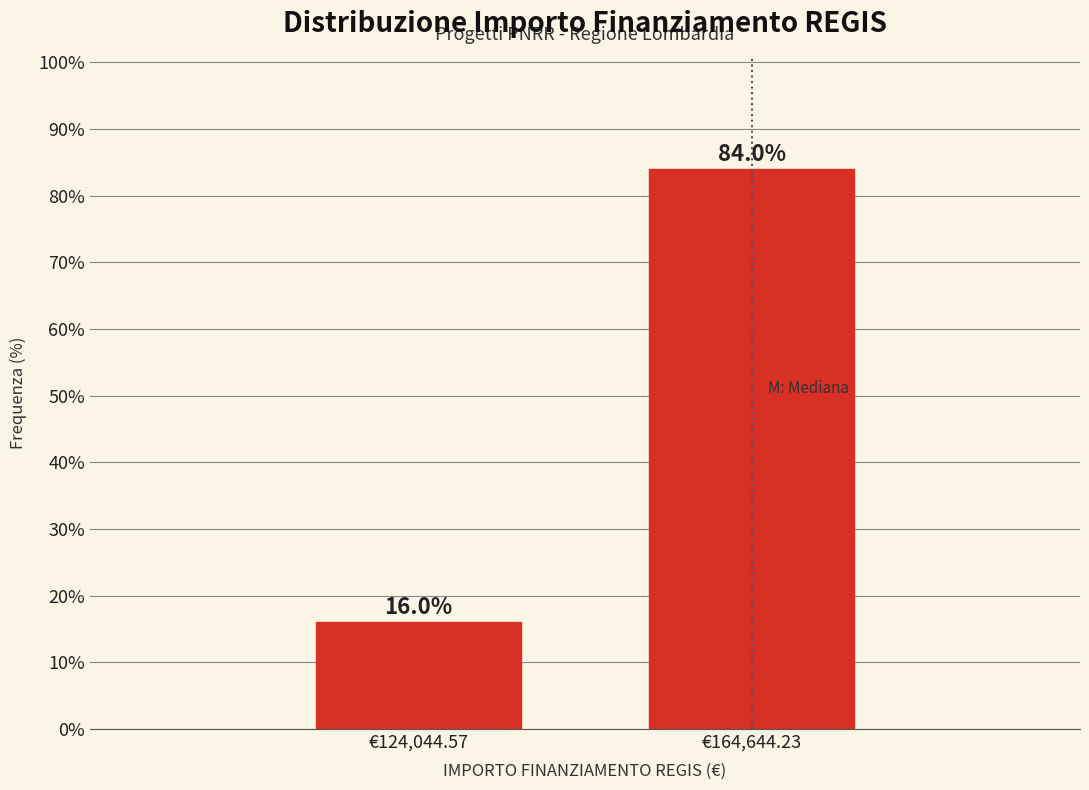

Reading left to right, what are all the values shown in this chart?

€124,044.57=16	€164,644.23=84